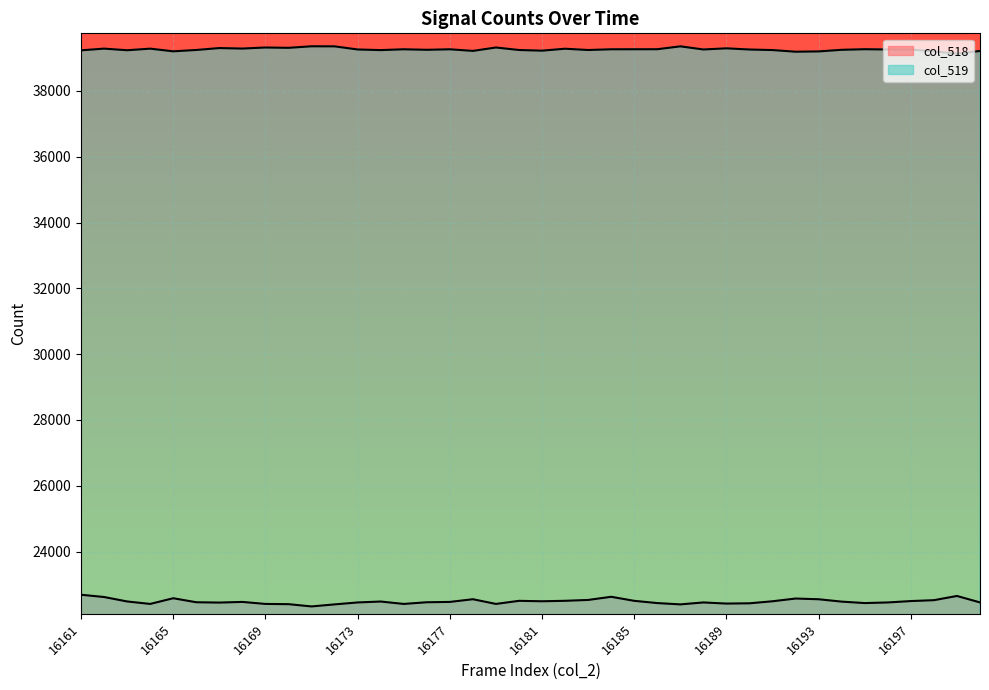

True or false: col_519 and col_518 intersect in this chart.

False